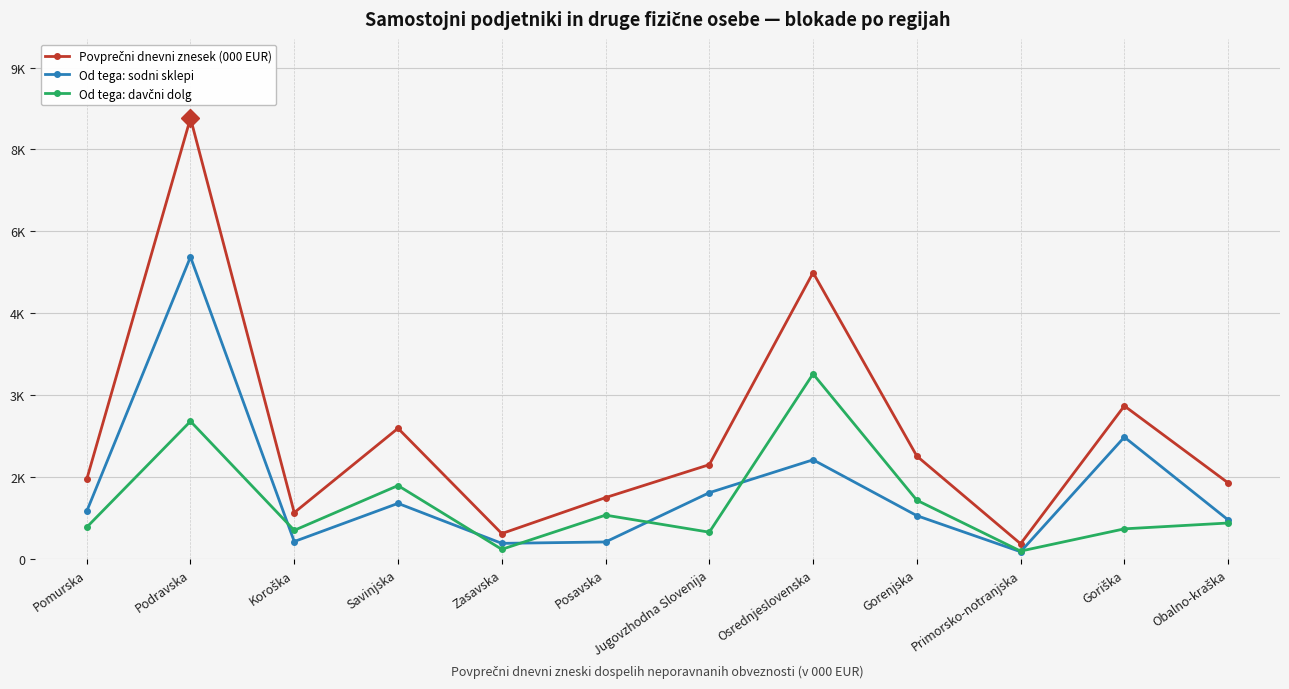

True or false: Povprečni dnevni znesek (000 EUR) and Od tega: sodni sklepi intersect in this chart.

False